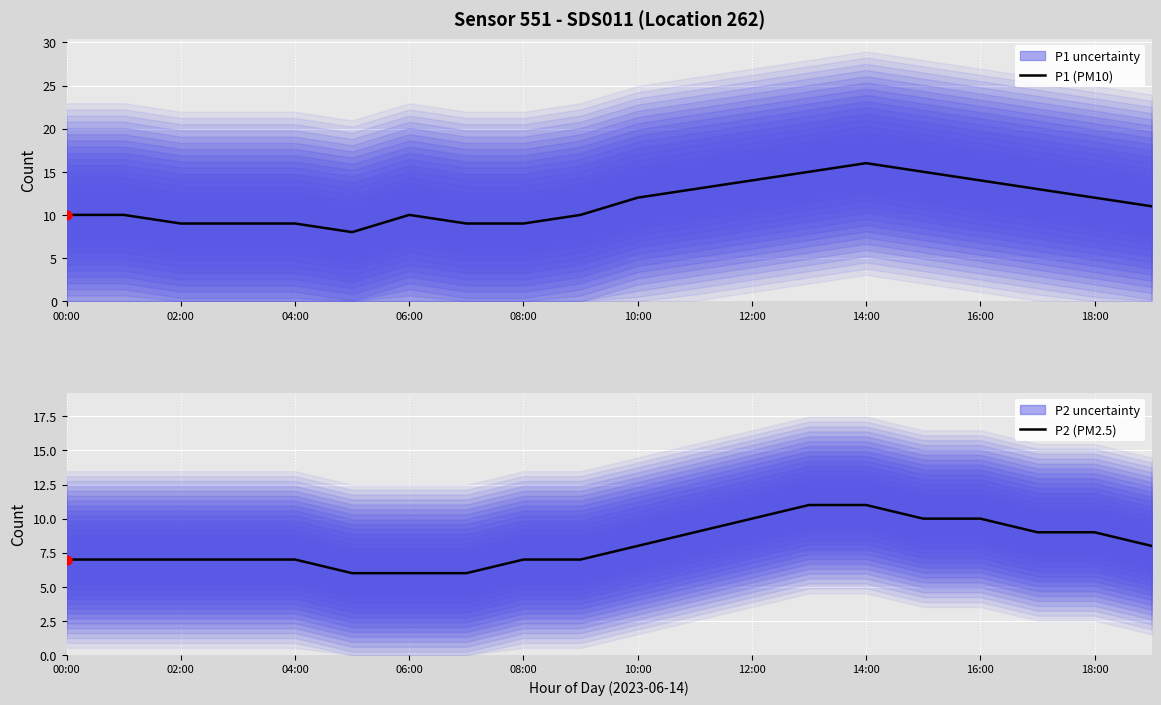

Which series has the largest Y range (max minus min)?

P1 (PM10)